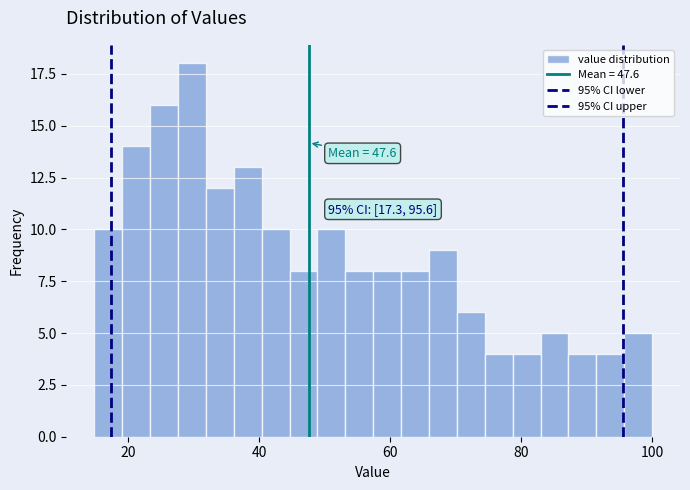

Read against the x-axis, roughly where is the centre of the tallest bar?

30